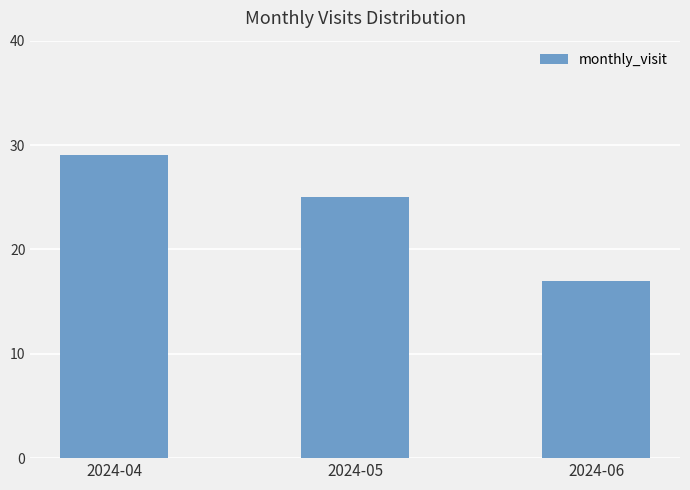

How many distinct data groups are displayed?

1